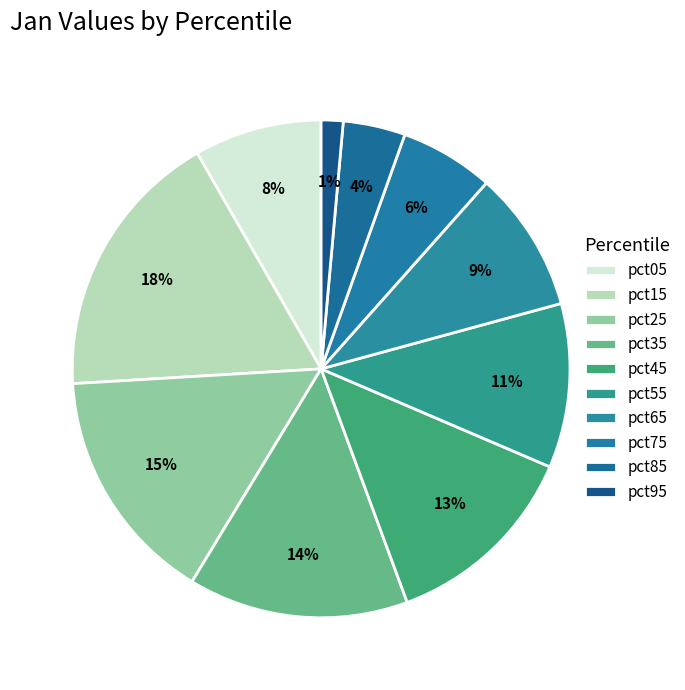

The pct15 slice represents 18% of the pie. True or false?

True